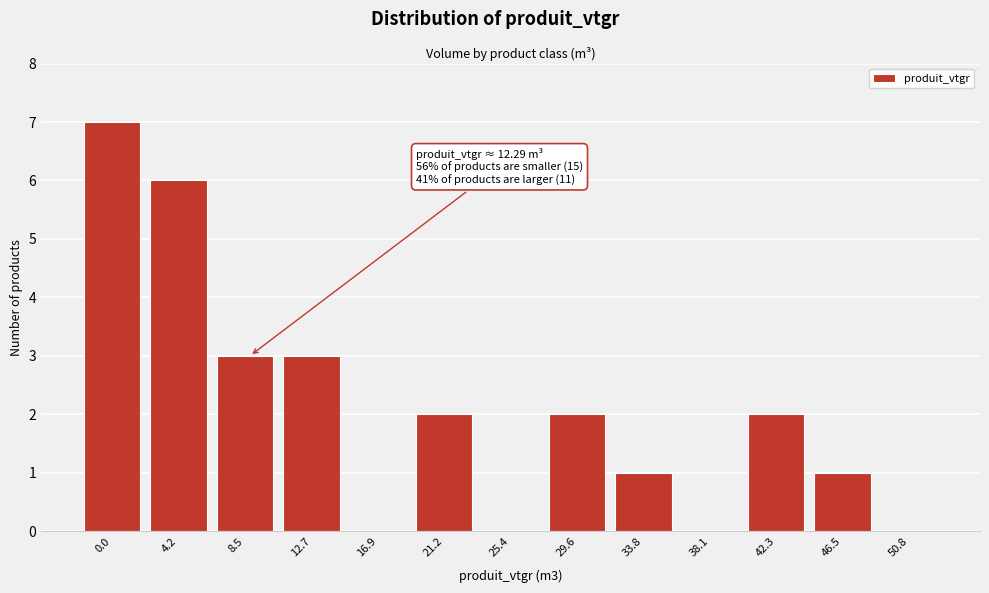

Reading left to right, transcribe all the data shown in this chart.

0.0=7	4.2=6	8.5=3	12.7=3	16.9=0	21.2=2	25.4=0	29.6=2	33.8=1	38.1=0	42.3=2	46.5=1	50.8=0